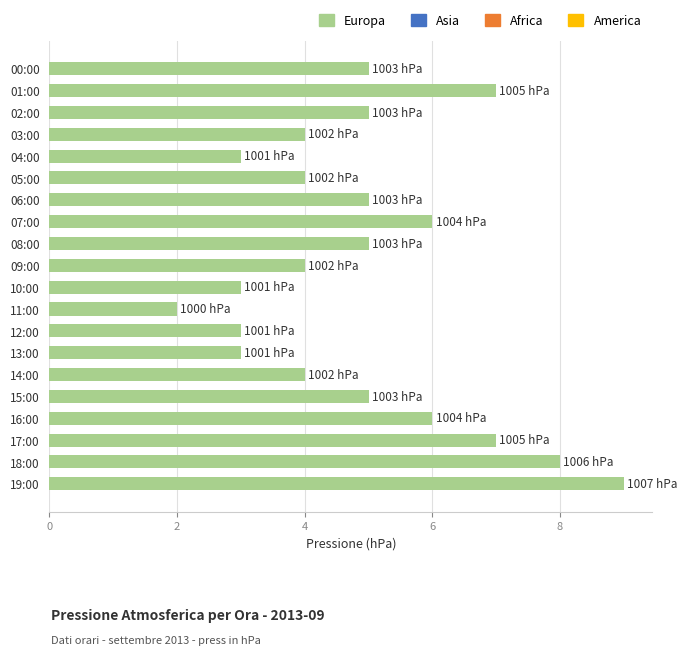

What is the sum of all values?

98